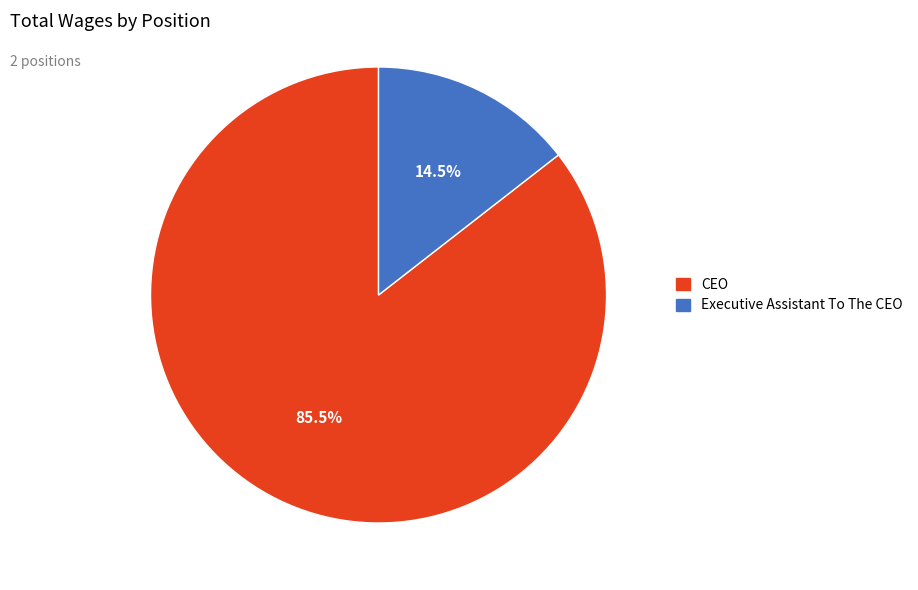

Which slice represents more than half of the pie?

CEO